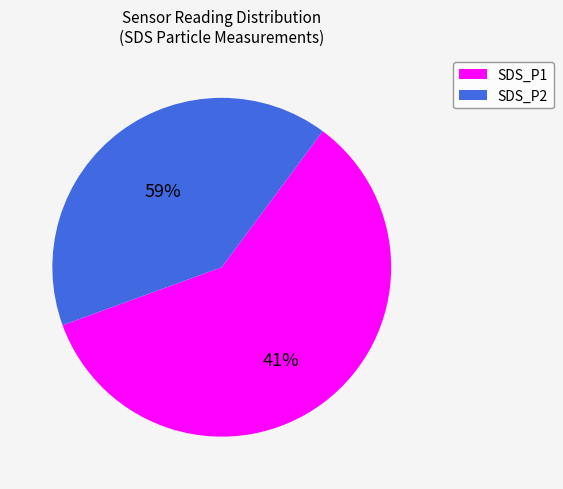

What is the change in value from SDS_P1 to SDS_P2?

-1.7